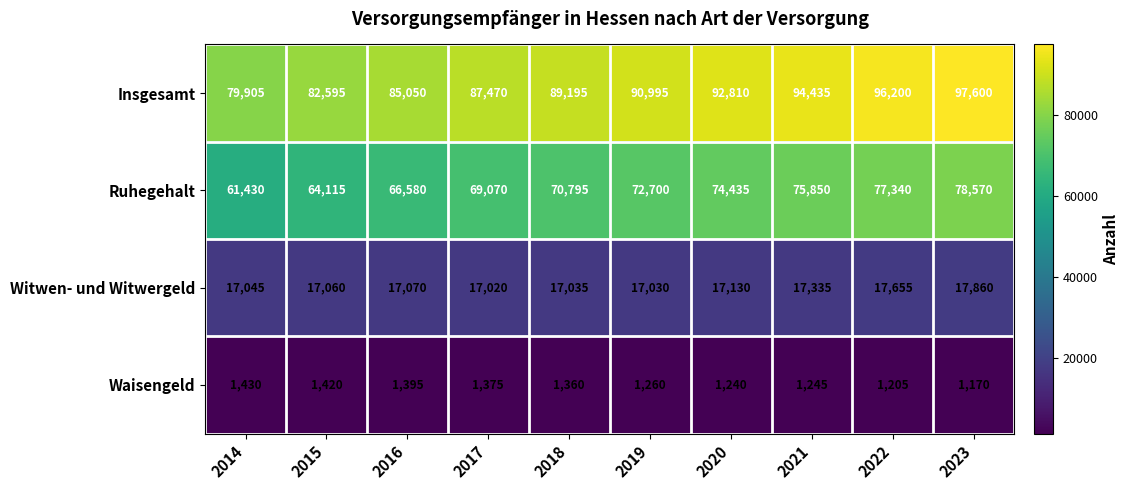

What is the maximum value shown in the chart?

97600